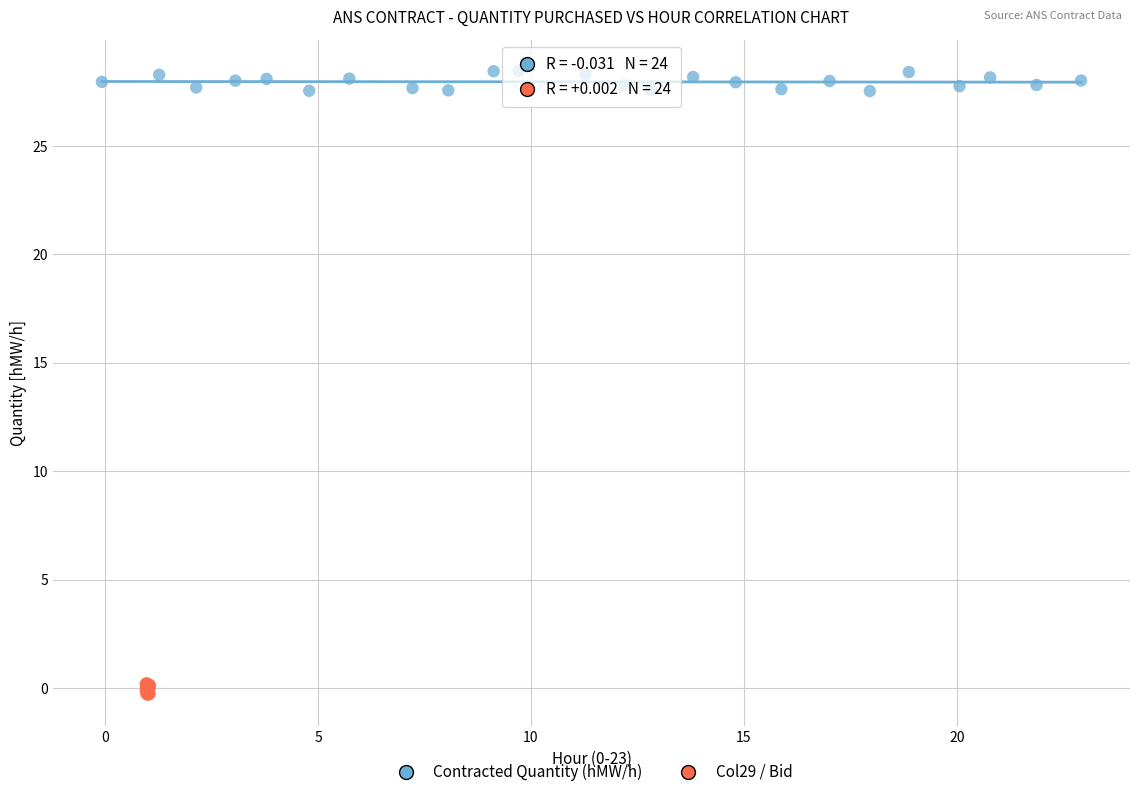

Which series has the largest Y range (max minus min)?

Contracted Quantity (hMW/h)